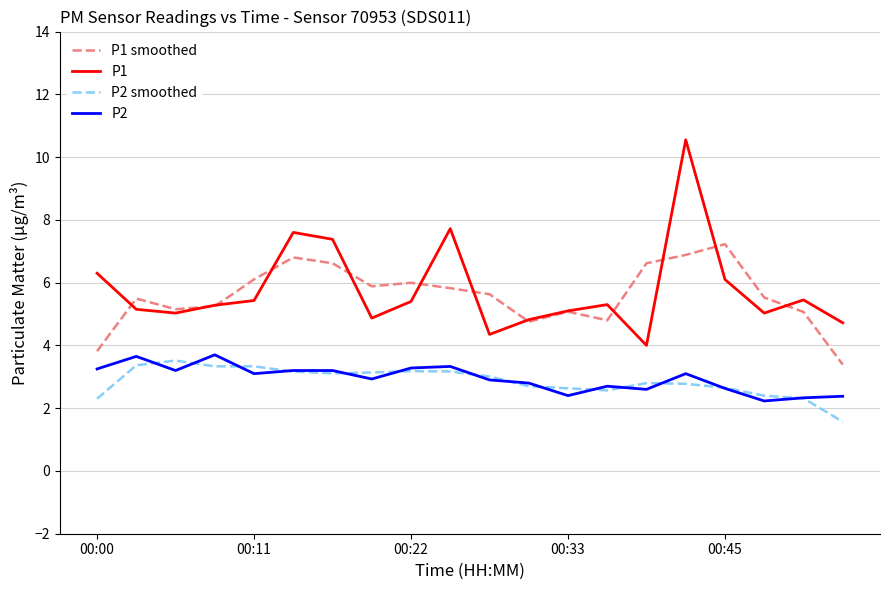

True or false: P2 and P1 intersect in this chart.

False